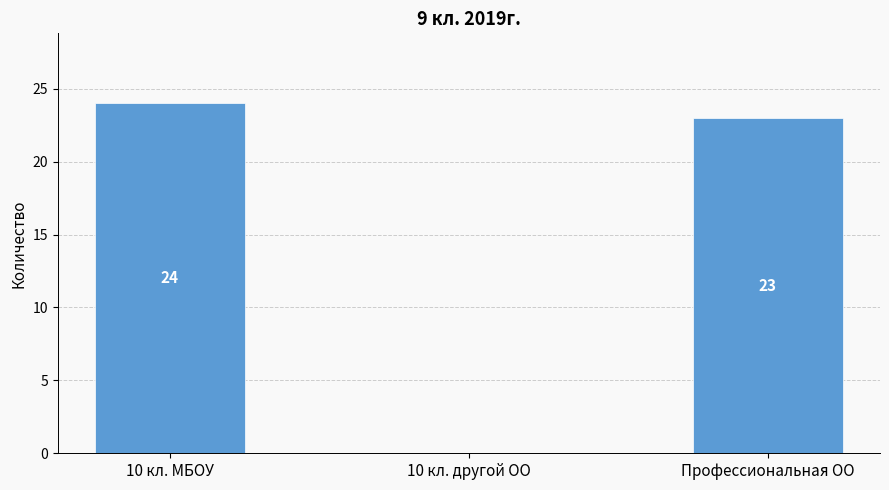

Are the bars horizontal?

No